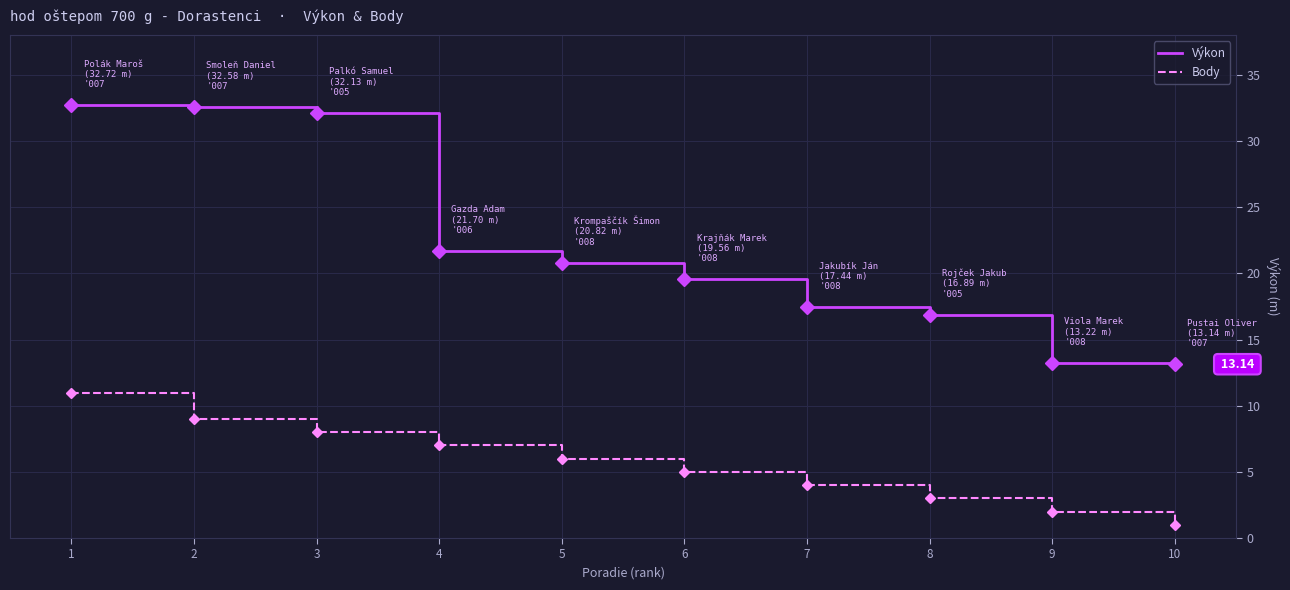

What is the approximate value of Výkon at 10?

13.1